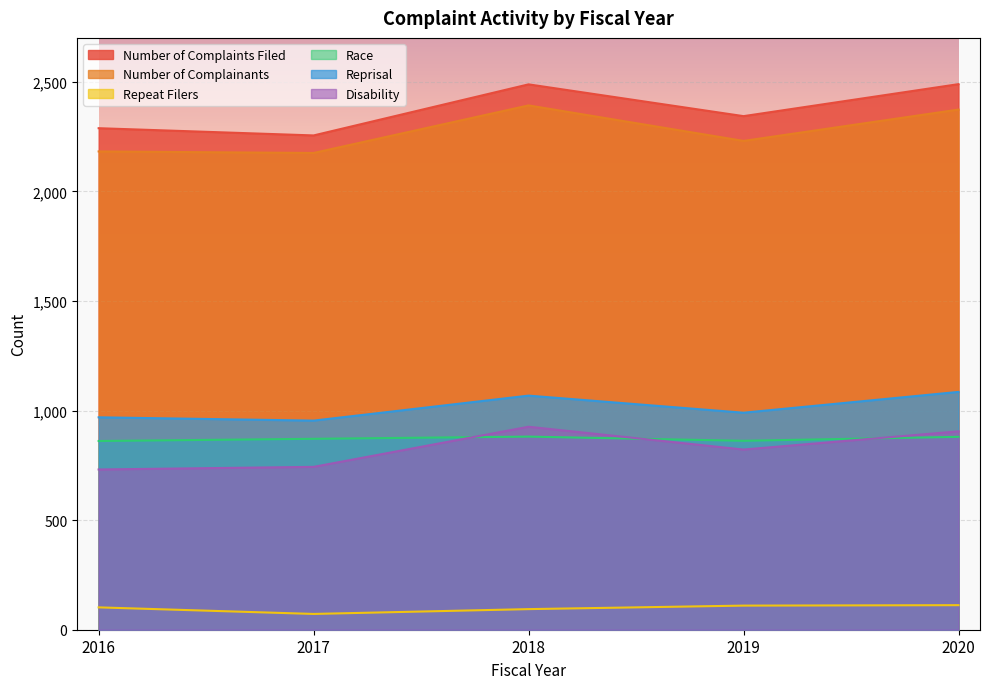

How many categories are shown in the chart?

5